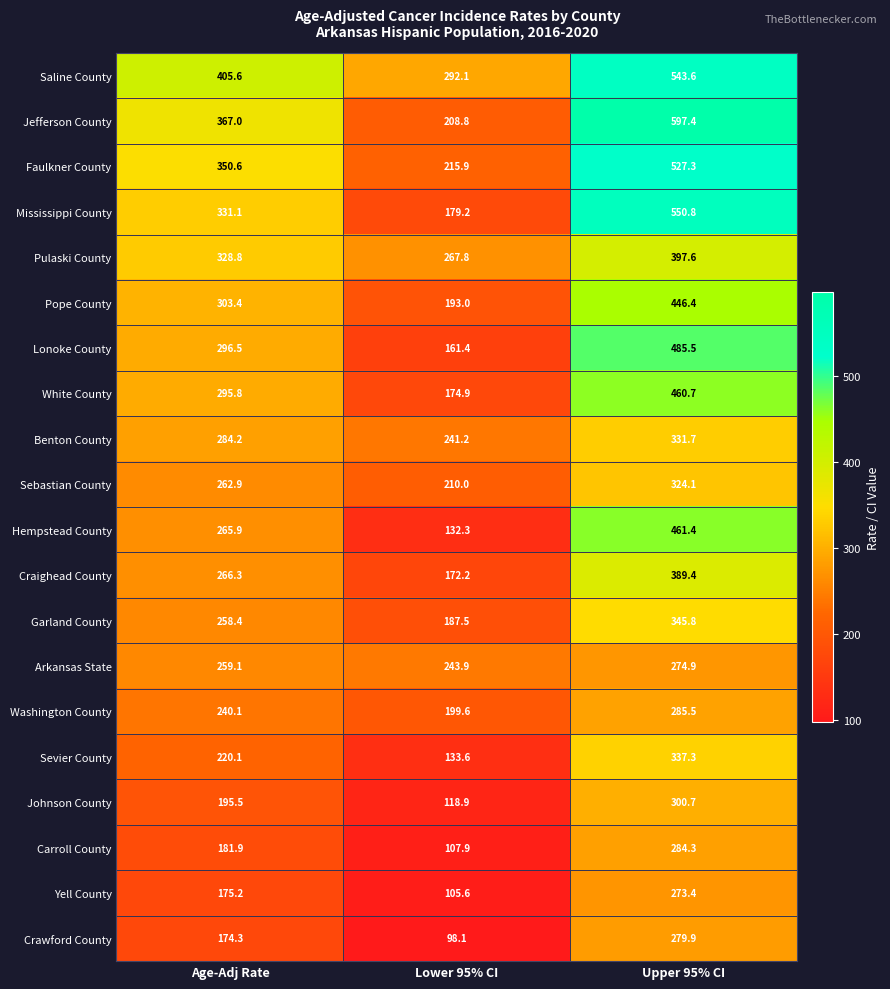

True or false: Mississippi County has a value of 331.1 at Age-Adj Rate.

True